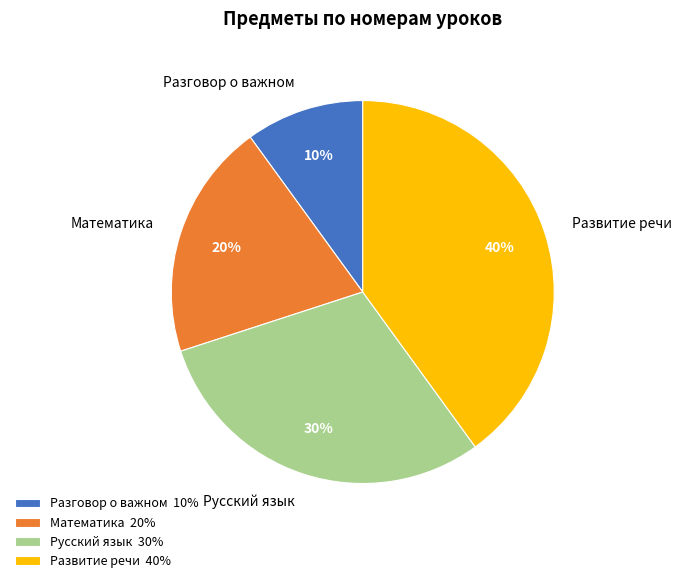

Is there any slice that represents more than half of the pie?

No